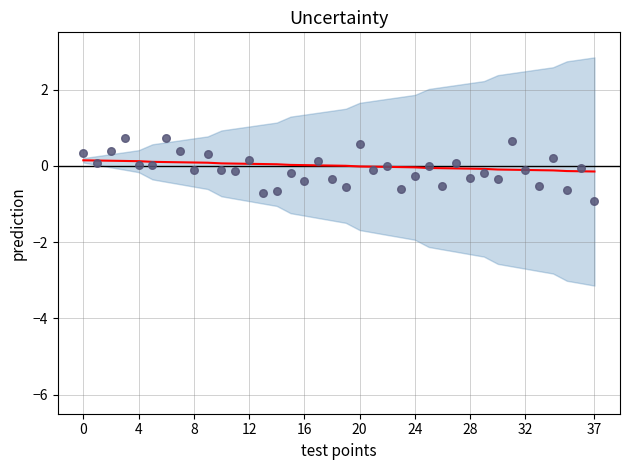

What is the total value across all series at 28?

0.5